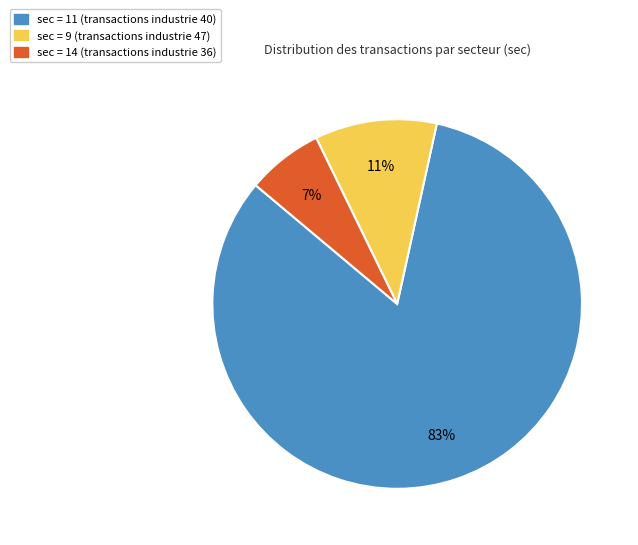

To the nearest percent, what is the average slice percentage?

33%